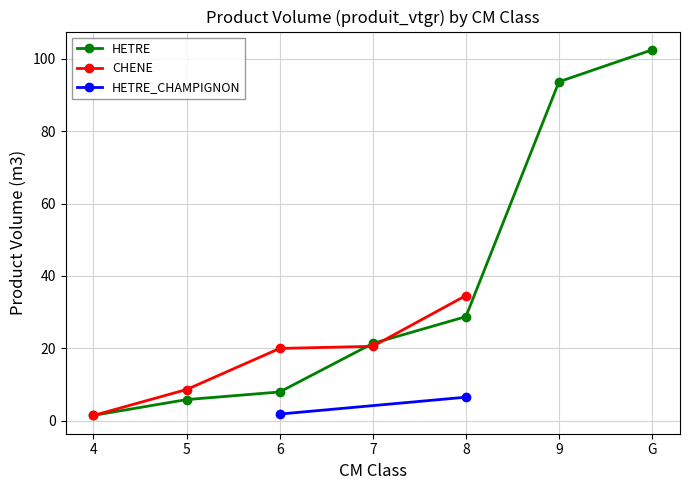

Between 4 and 9, which series saw the biggest shift?

HETRE